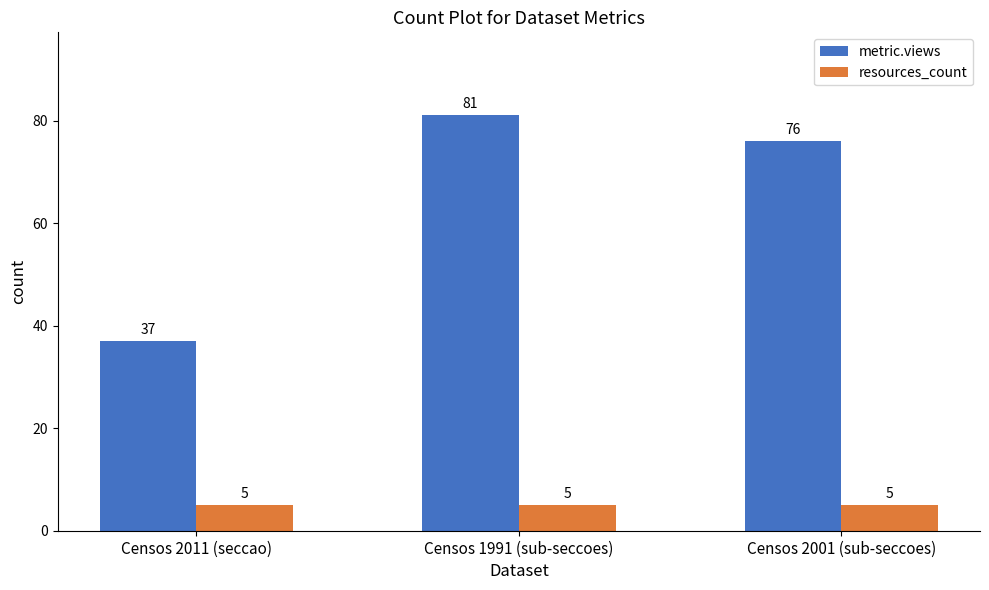

What is the total value across all series at Censos 2011 (seccao)?

42